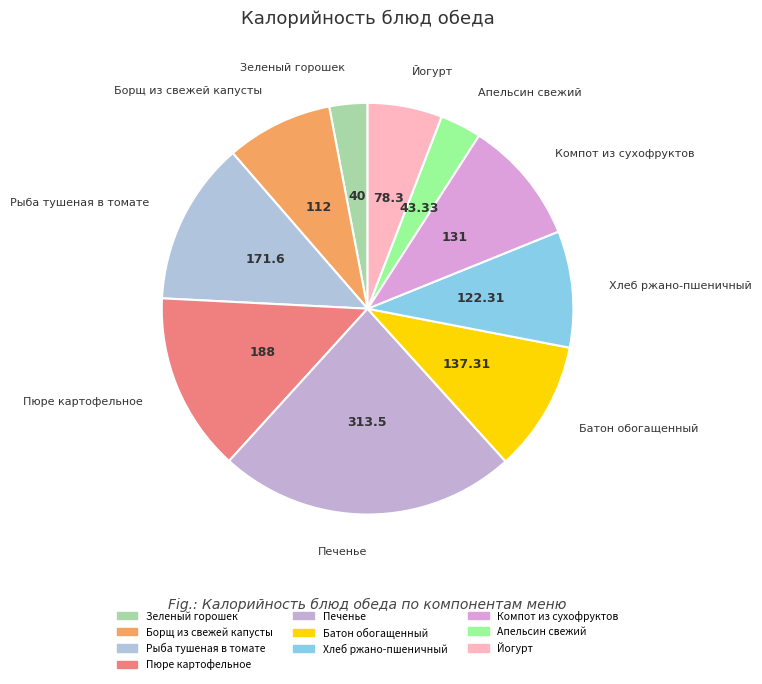

Approximately how many times larger is the value at Борщ из свежей капусты compared to Пюре картофельное?

0.6